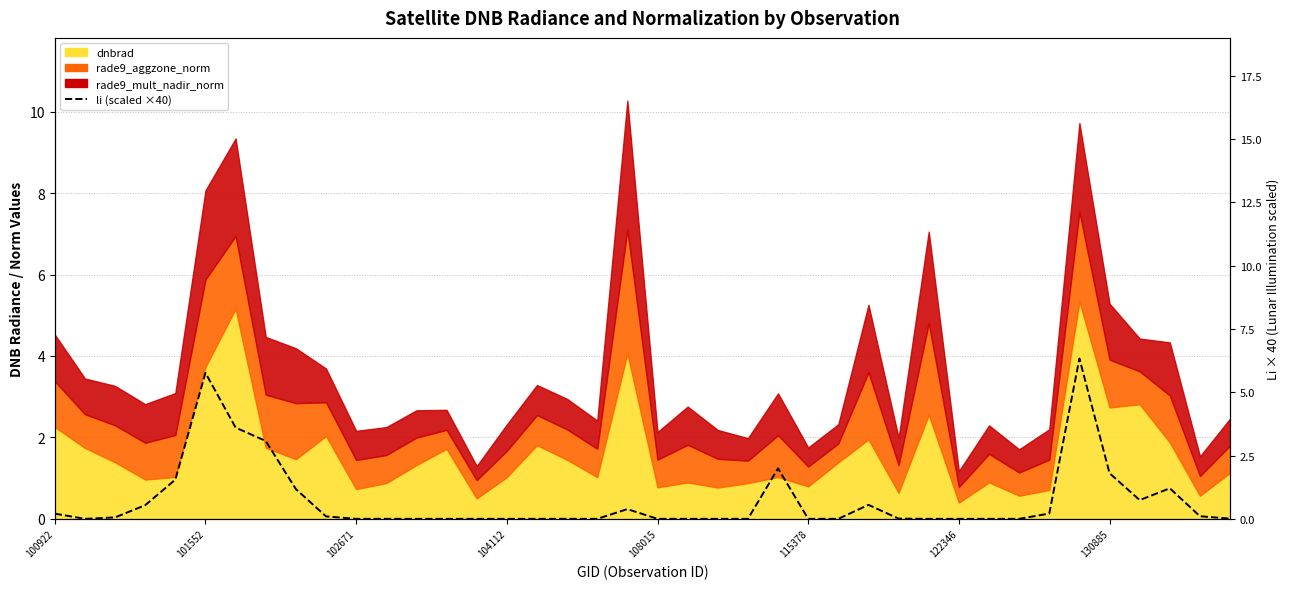

How many categories are shown in the chart?

40